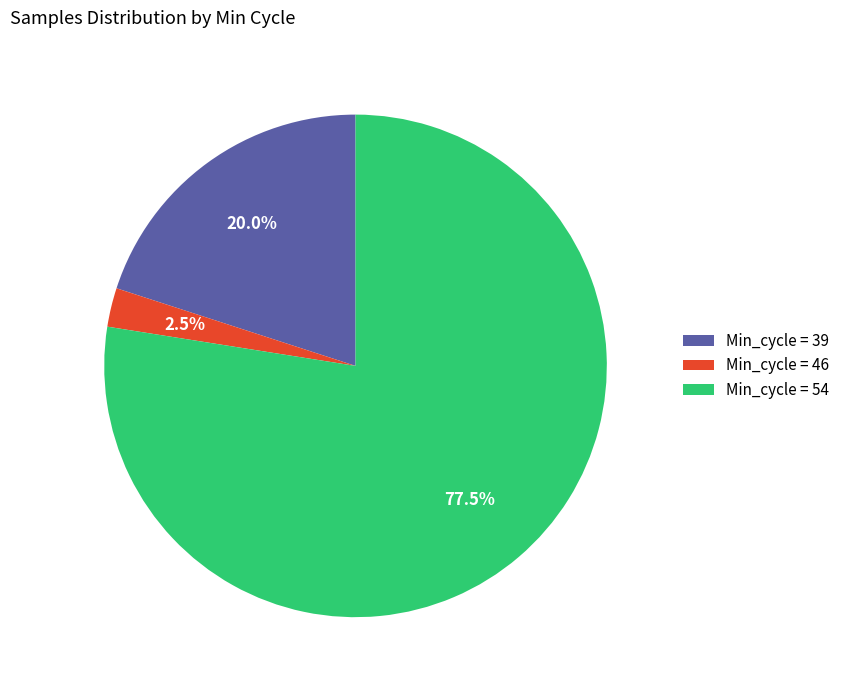

How many slices are in this pie chart?

3